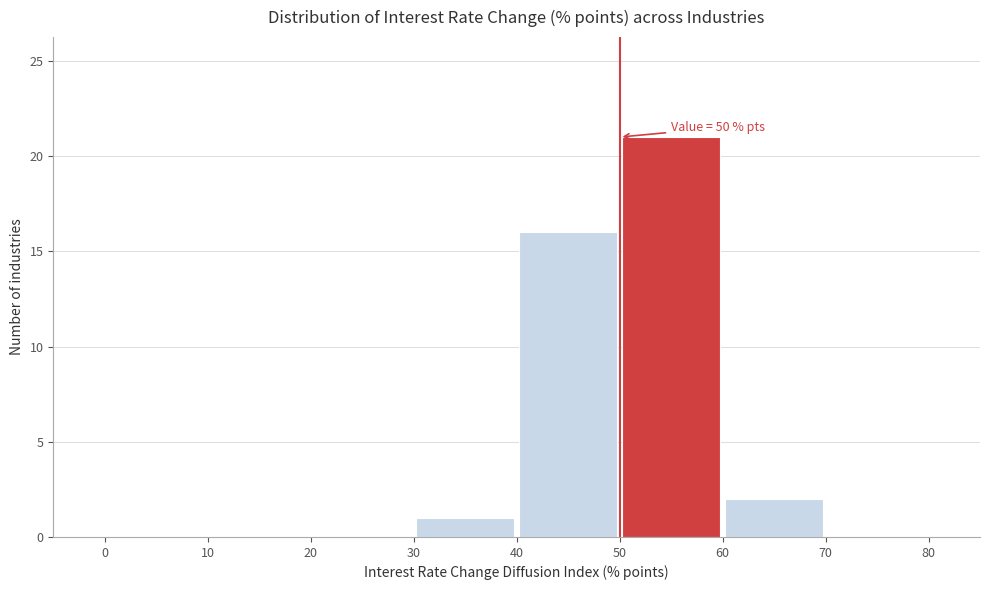

Which range on the x-axis has the tallest bar?

50 to 60